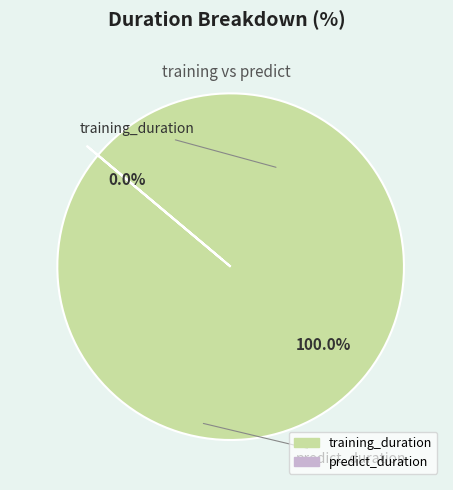

Do predict_duration and training_duration together represent more than half of the pie?

Yes